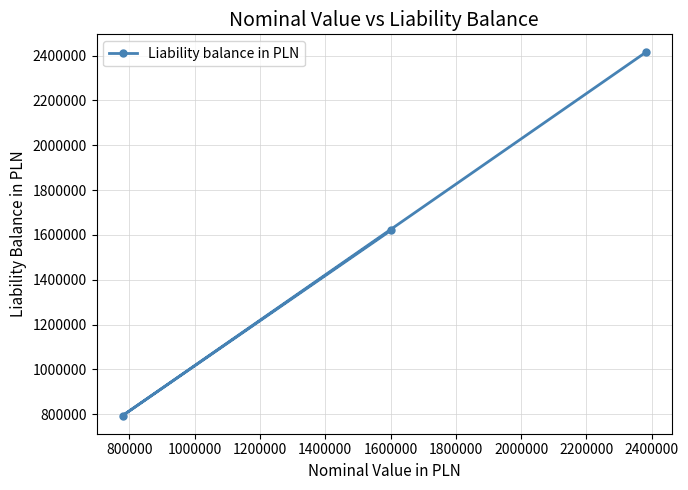

What is the sum of all values?

4827970